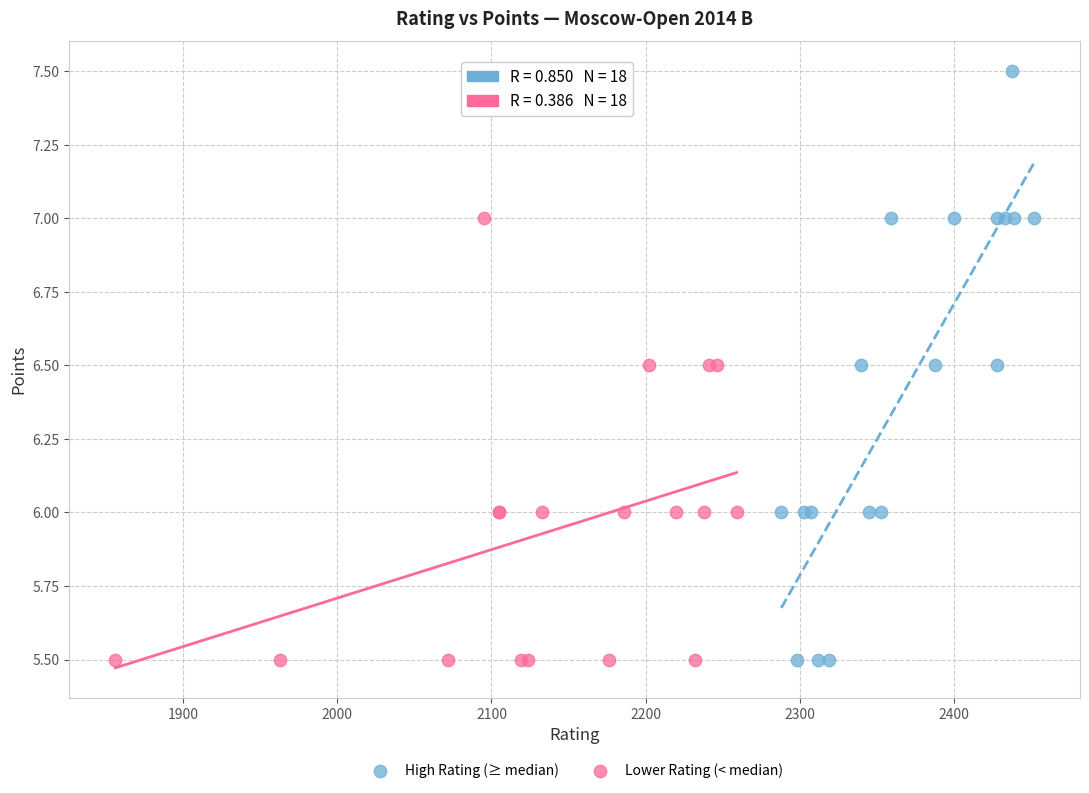

Which series contains the highest Y value?

High Rating (≥ median)